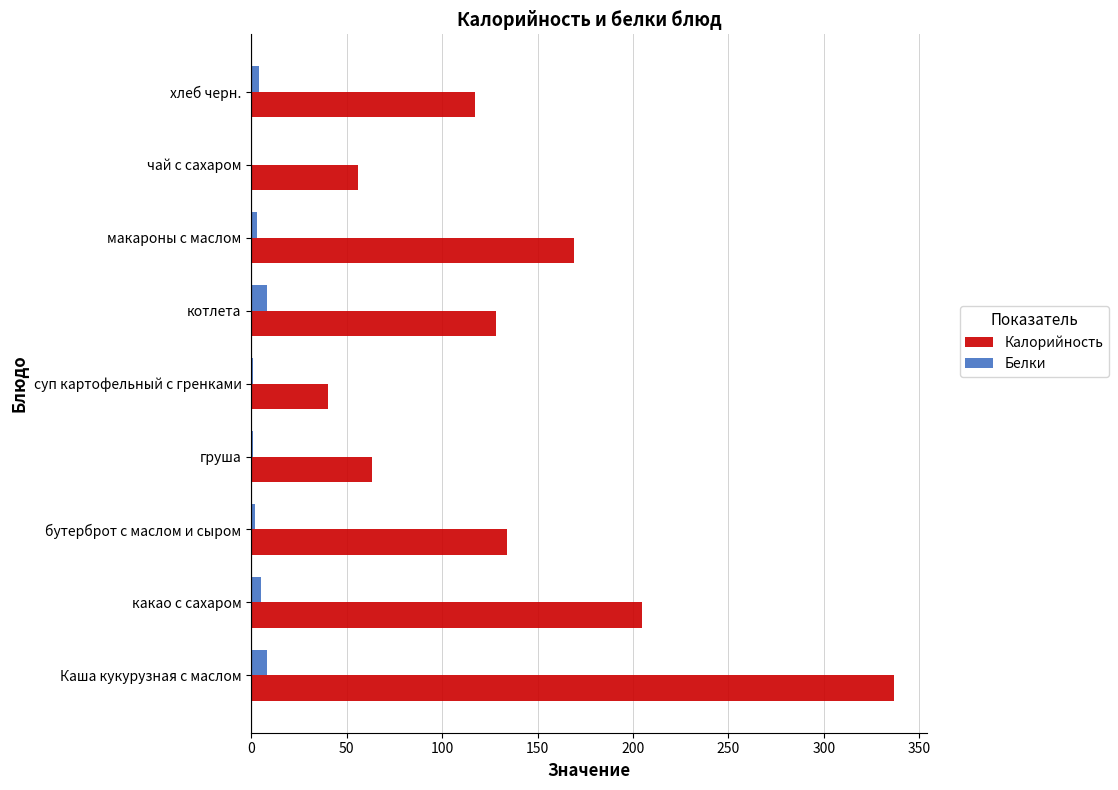

Which series has the largest total across all categories?

Калорийность